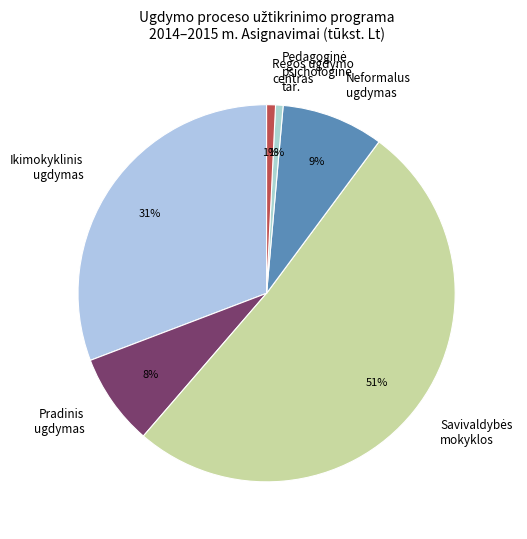

To the nearest percent, what percentage of the pie is Ikimokyklinis ugdymas?

31%